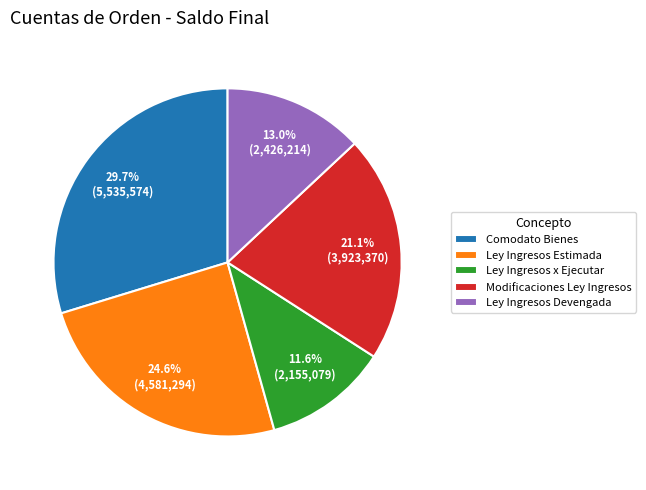

Between Ley Ingresos Estimada and Ley Ingresos x Ejecutar, which is larger?

Ley Ingresos Estimada